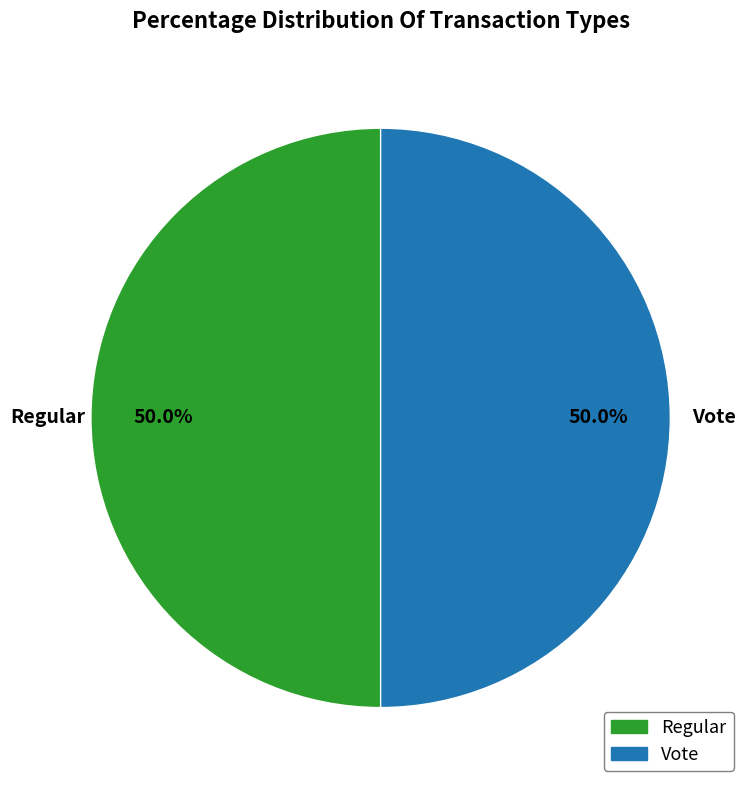

Approximately how many times larger is the value at Regular compared to Vote?

1.0